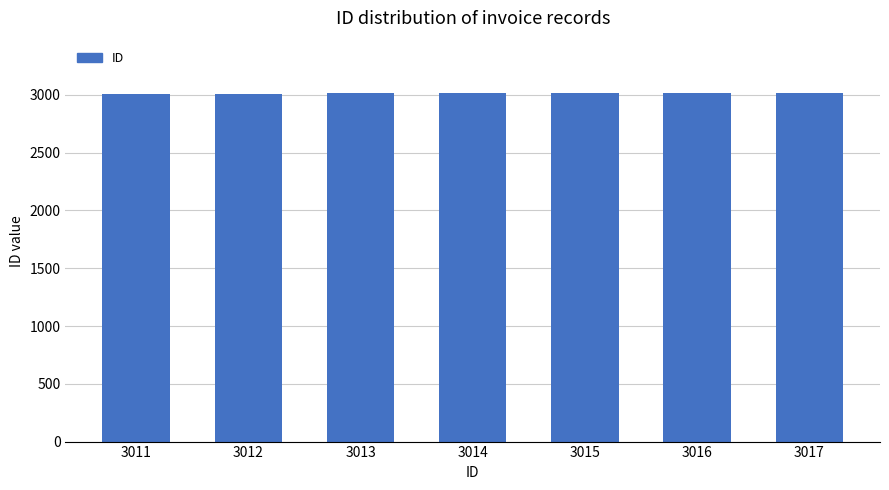

What is the sum of all values?

21098